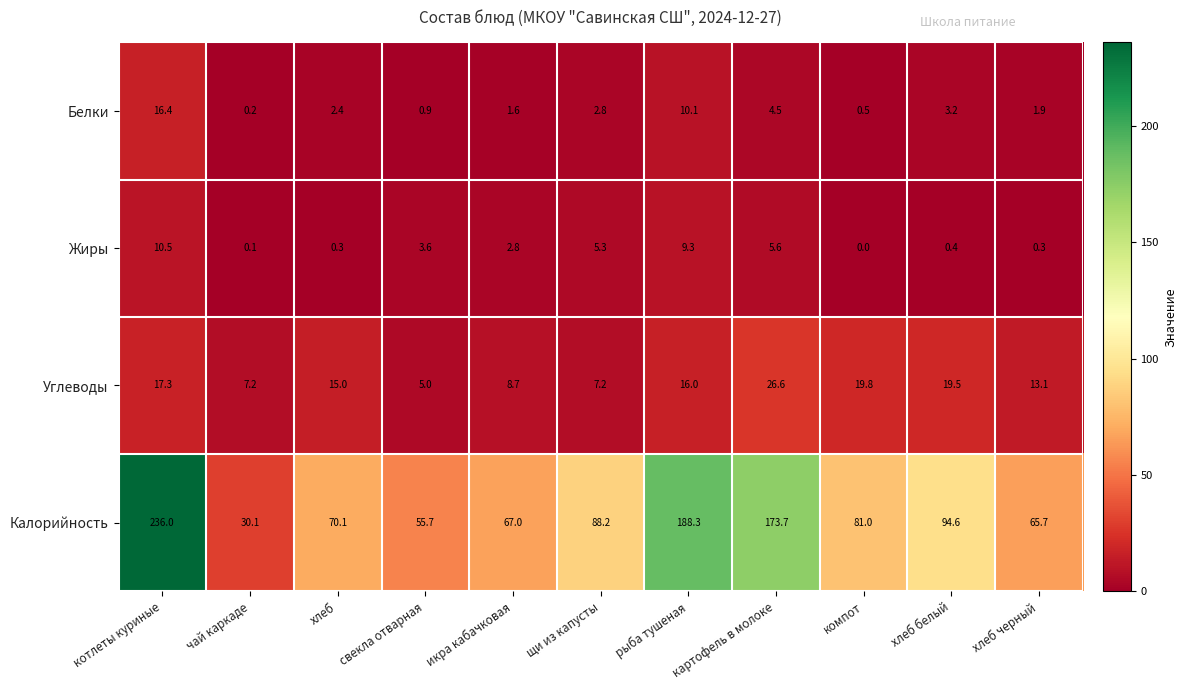

How many categories are shown in the chart?

11